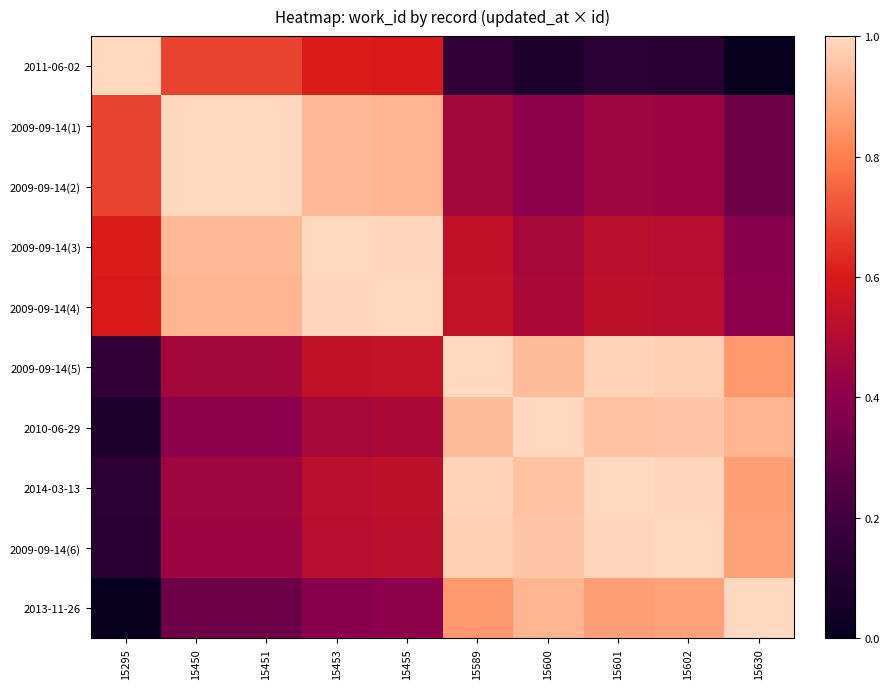

Reading left to right, list all the values displayed in this chart.

2011-06-02: 15295=1.0	15450=0.7	15451=0.7	15453=0.6	15455=0.6	15589=0.1	15600=0.1	15601=0.1	15602=0.1	15630=0.0
2009-09-14(1): 15295=0.7	15450=1.0	15451=1.0	15453=0.9	15455=0.9	15589=0.5	15600=0.4	15601=0.4	15602=0.4	15630=0.3
2009-09-14(2): 15295=0.7	15450=1.0	15451=1.0	15453=0.9	15455=0.9	15589=0.5	15600=0.4	15601=0.4	15602=0.4	15630=0.3
2009-09-14(3): 15295=0.6	15450=0.9	15451=0.9	15453=1.0	15455=1.0	15589=0.5	15600=0.5	15601=0.5	15602=0.5	15630=0.4
2009-09-14(4): 15295=0.6	15450=0.9	15451=0.9	15453=1.0	15455=1.0	15589=0.5	15600=0.5	15601=0.5	15602=0.5	15630=0.4
2009-09-14(5): 15295=0.1	15450=0.5	15451=0.5	15453=0.5	15455=0.5	15589=1.0	15600=0.9	15601=1.0	15602=1.0	15630=0.9
2010-06-29: 15295=0.1	15450=0.4	15451=0.4	15453=0.5	15455=0.5	15589=0.9	15600=1.0	15601=0.9	15602=1.0	15630=0.9
2014-03-13: 15295=0.1	15450=0.4	15451=0.4	15453=0.5	15455=0.5	15589=1.0	15600=0.9	15601=1.0	15602=1.0	15630=0.9
2009-09-14(6): 15295=0.1	15450=0.4	15451=0.4	15453=0.5	15455=0.5	15589=1.0	15600=1.0	15601=1.0	15602=1.0	15630=0.9
2013-11-26: 15295=0.0	15450=0.3	15451=0.3	15453=0.4	15455=0.4	15589=0.9	15600=0.9	15601=0.9	15602=0.9	15630=1.0